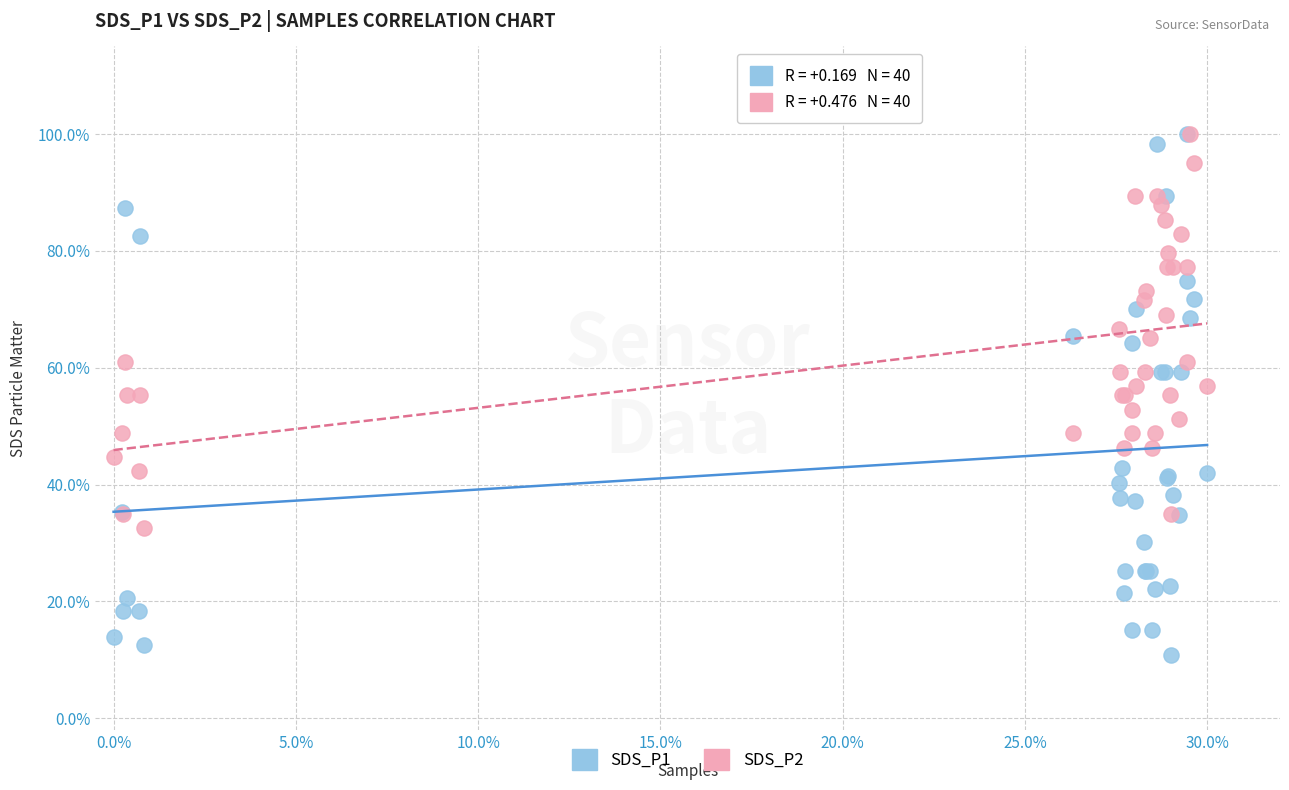

What are all the series names shown in the legend?

SDS_P1, SDS_P2